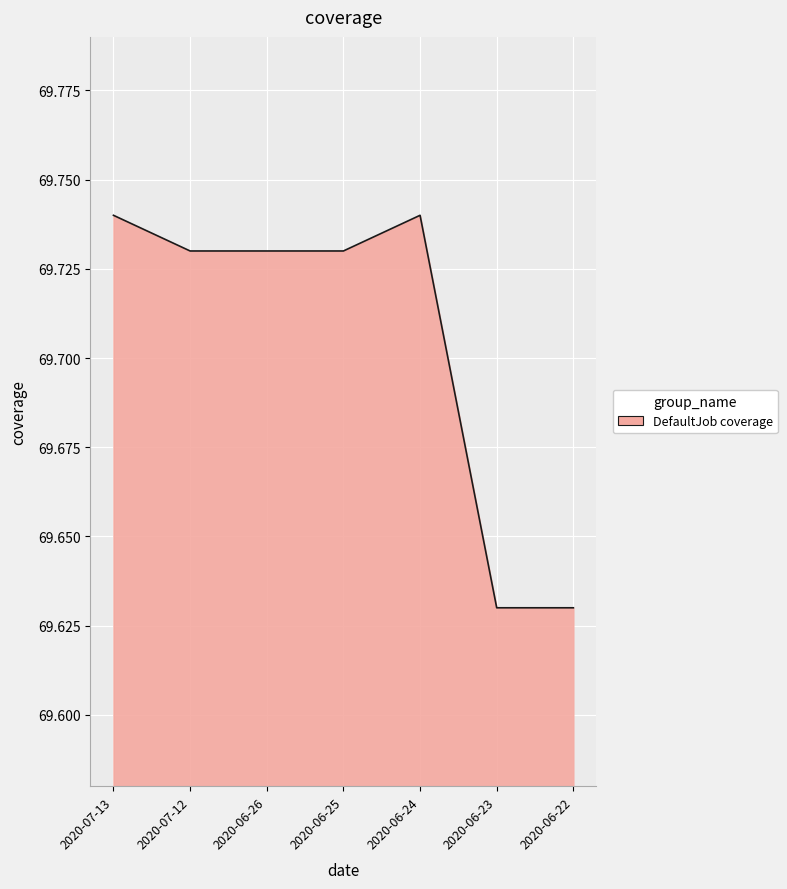

Is it true that the value at 2020-06-23 is 115.8?

False